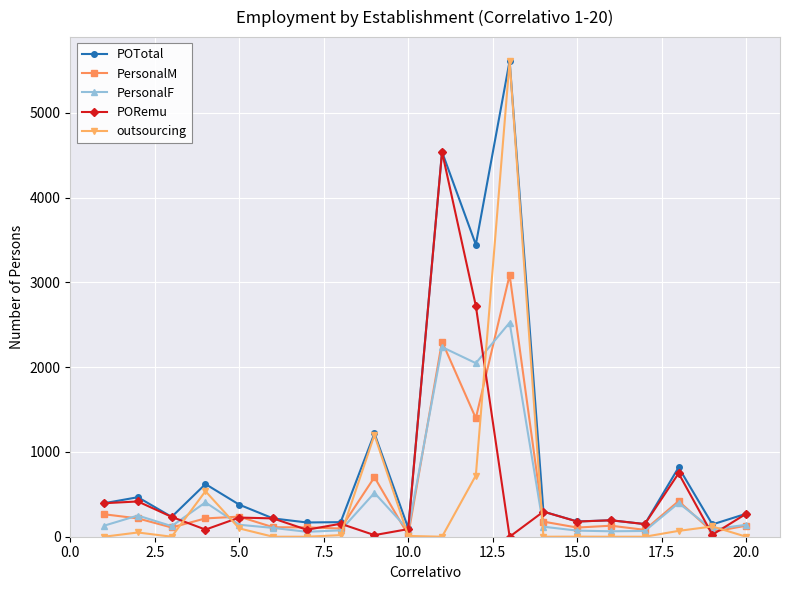

Which series ends up on top after the final intersection of PORemu and outsourcing?

PORemu